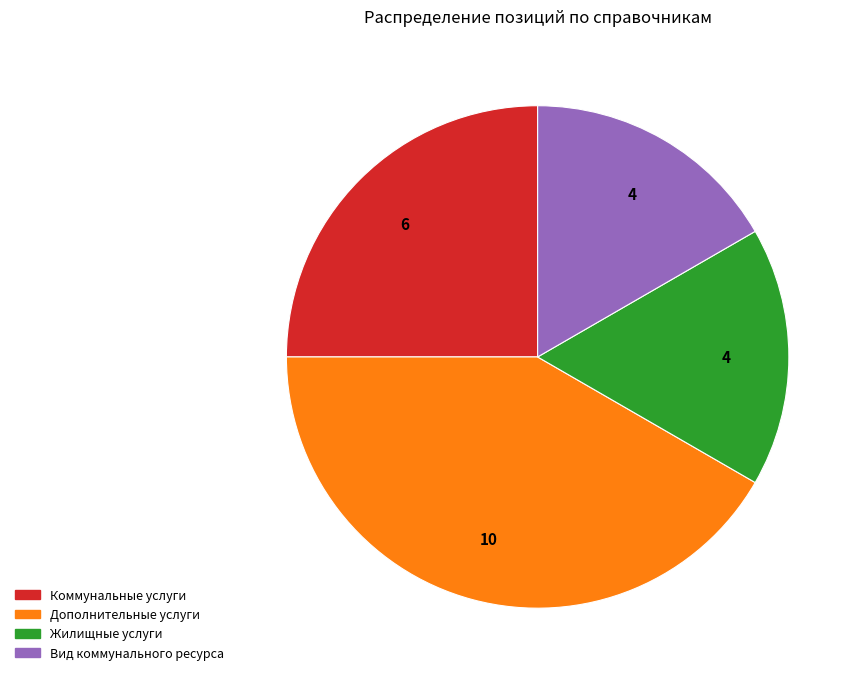

Count the number of slices in the pie.

4